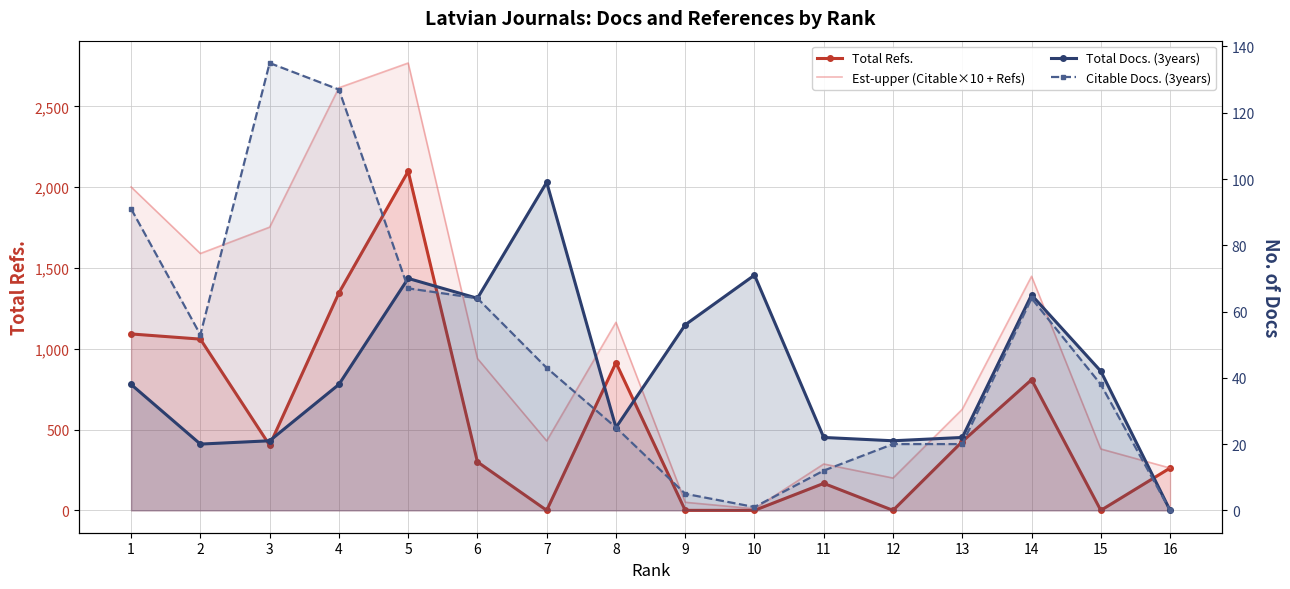

Which label corresponds to the largest value in the chart?

5